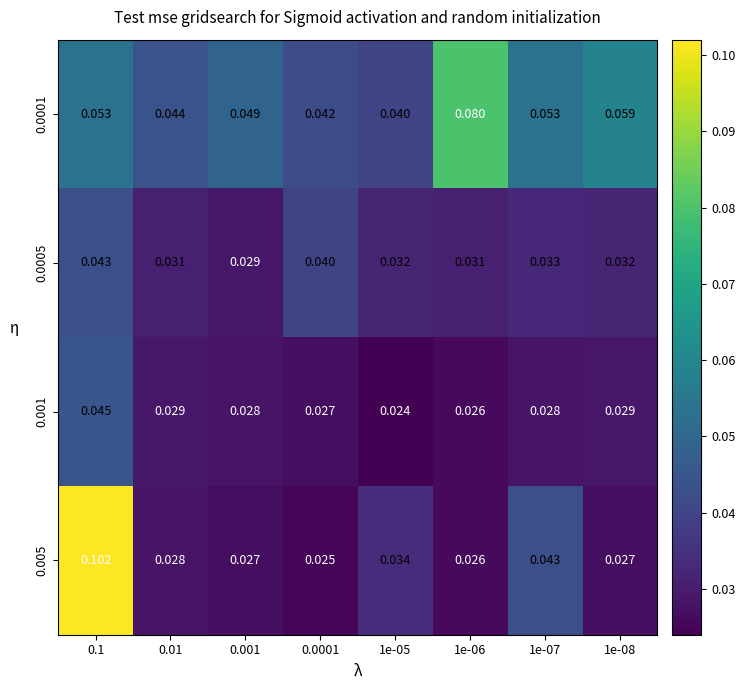

List the series in order of their overall mean, highest first.

0.0001, 0.005, 0.0005, 0.001